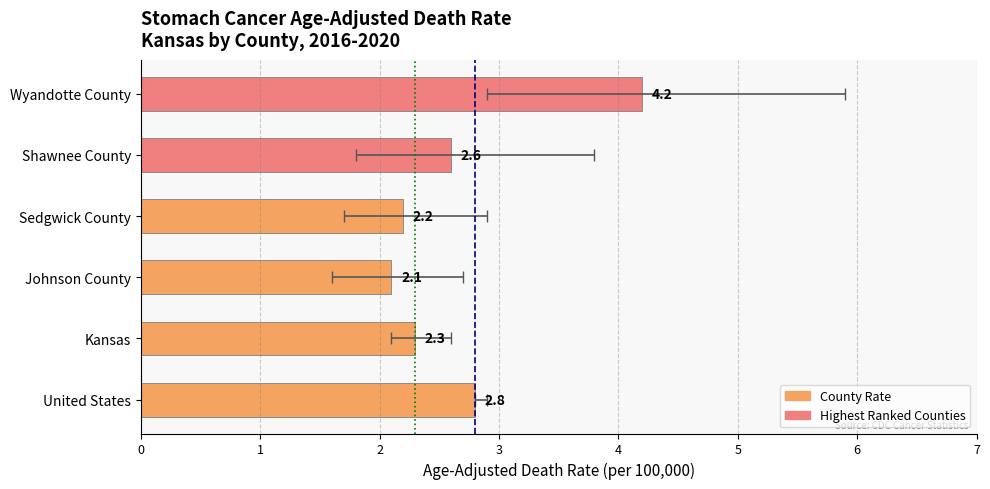

What is the label of the 6th bar from the right?

Wyandotte County